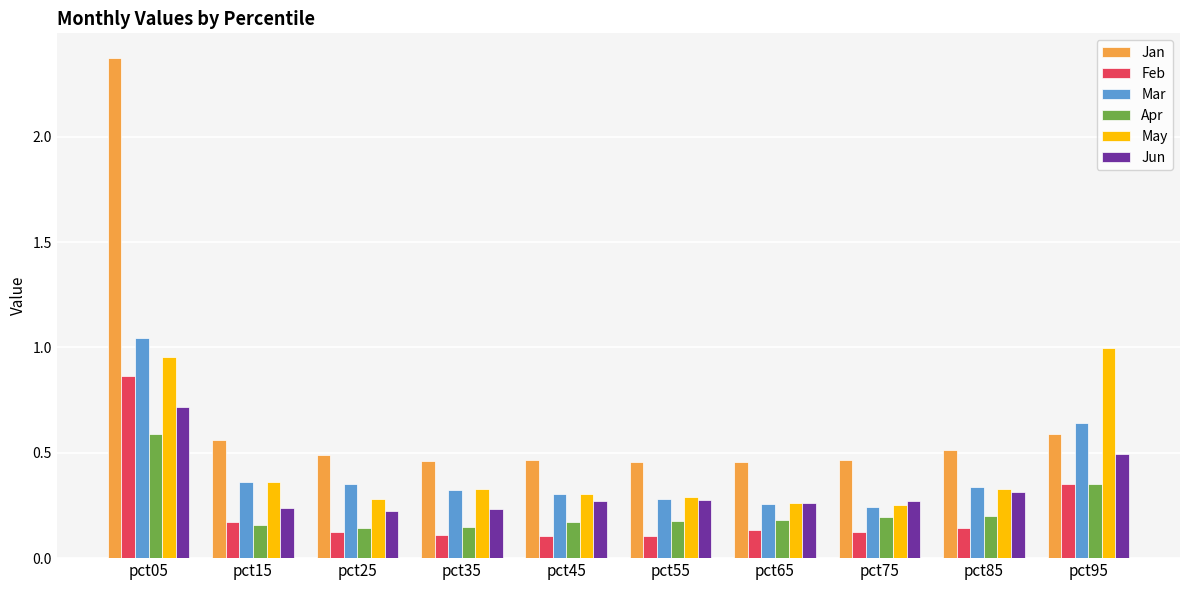

How many bars are there in total?

60